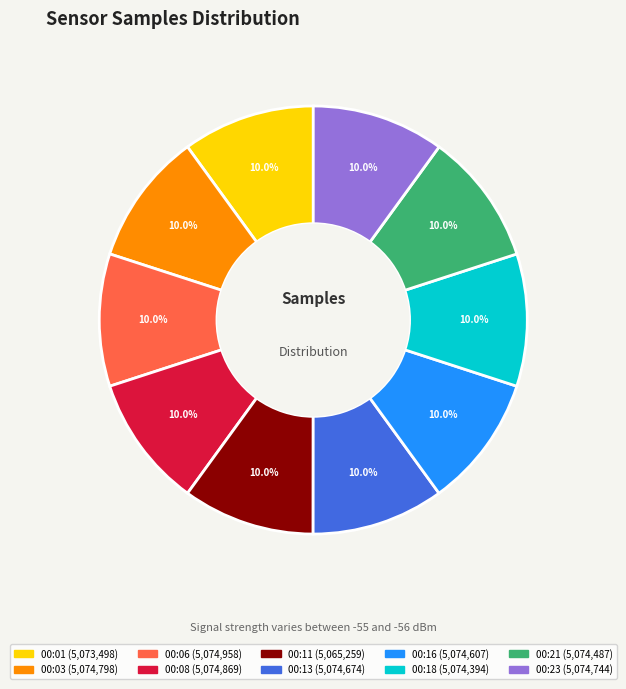

To the nearest percent, what is the combined percentage of 00:21 and 00:11?

20%